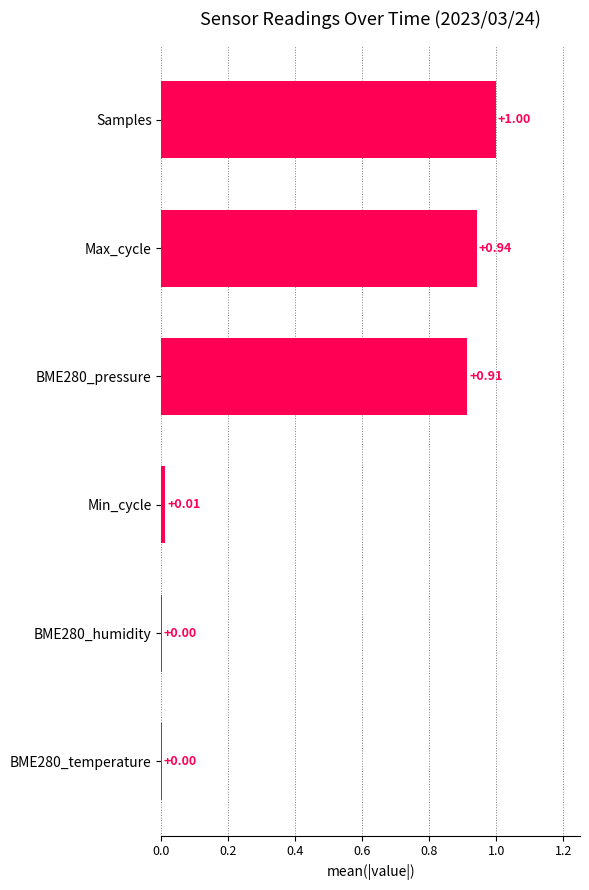

What is the change in value from BME280_humidity to Samples?

+1.0